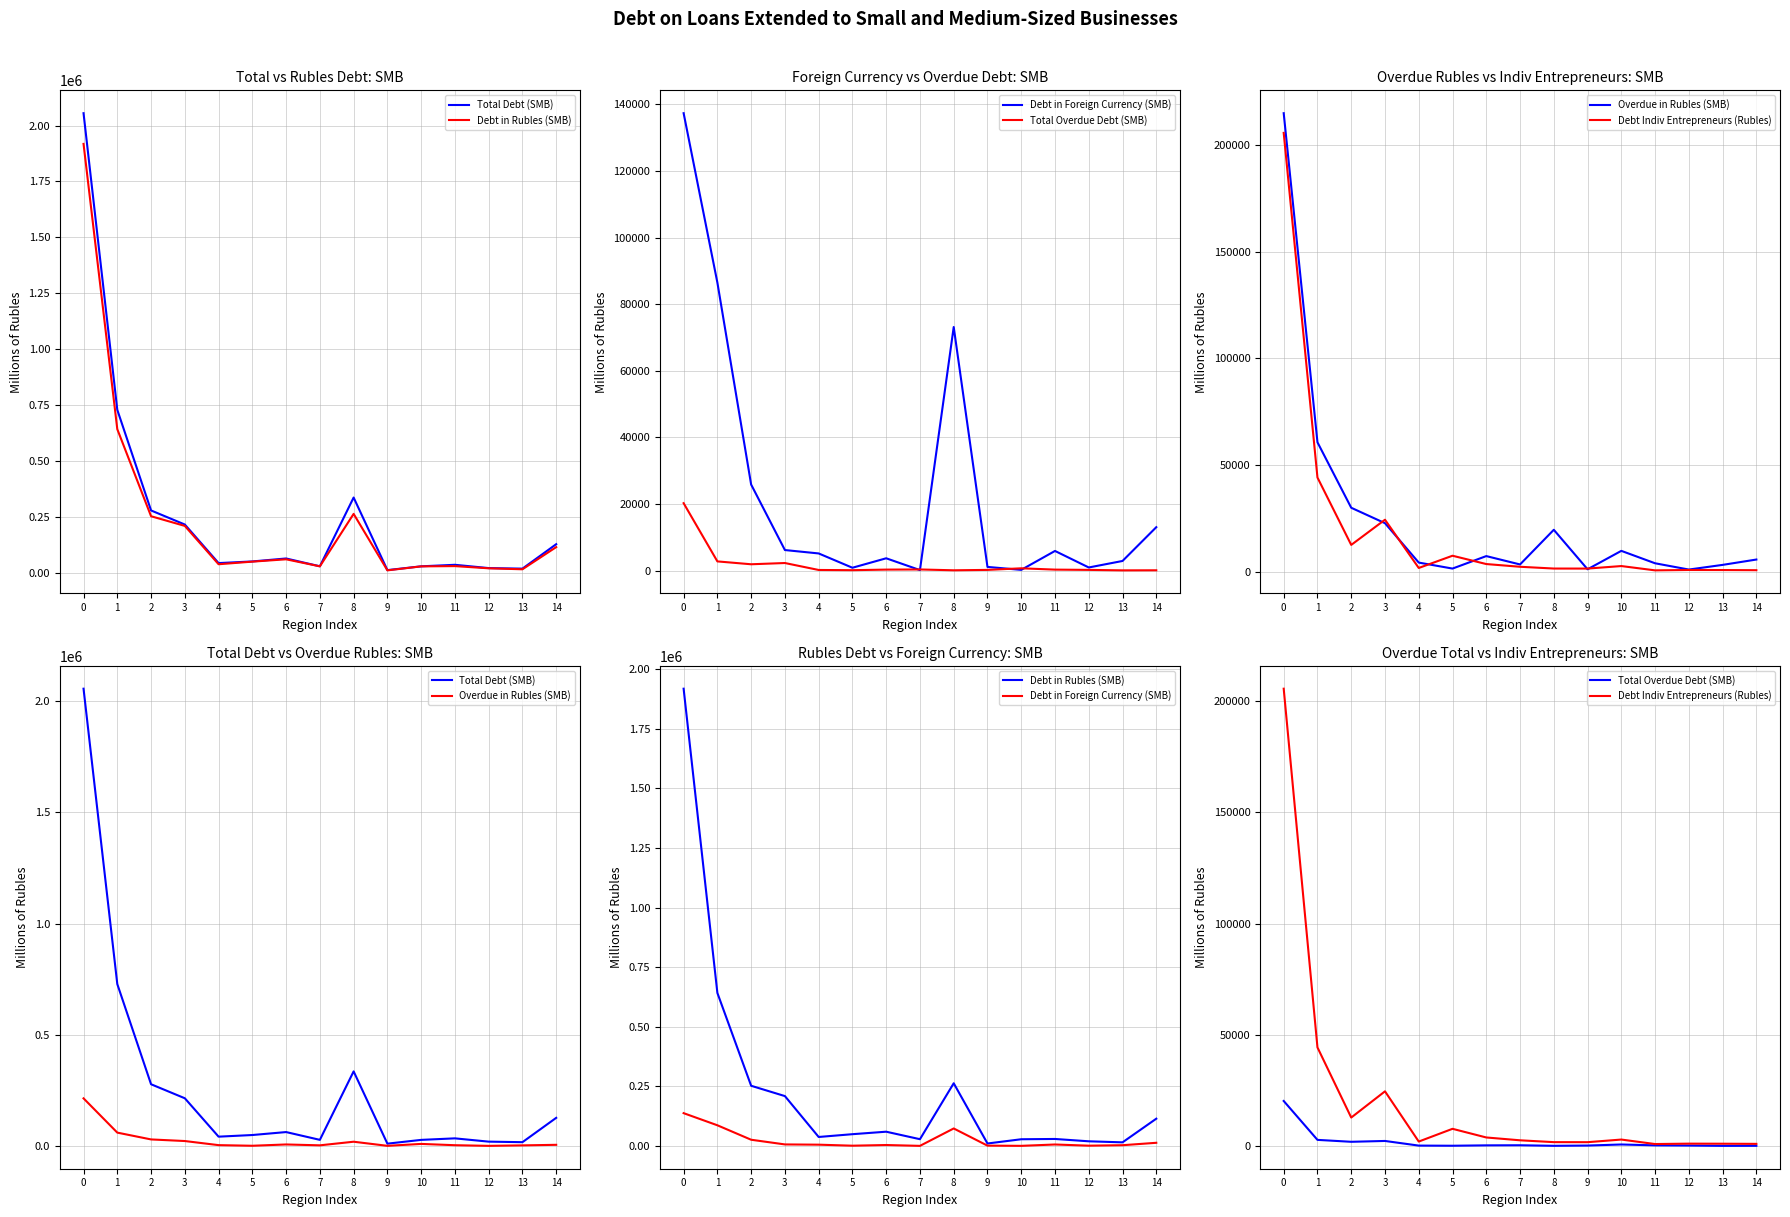

What is the sum of the Total Debt (SMB) values at 11 and 2?

313082